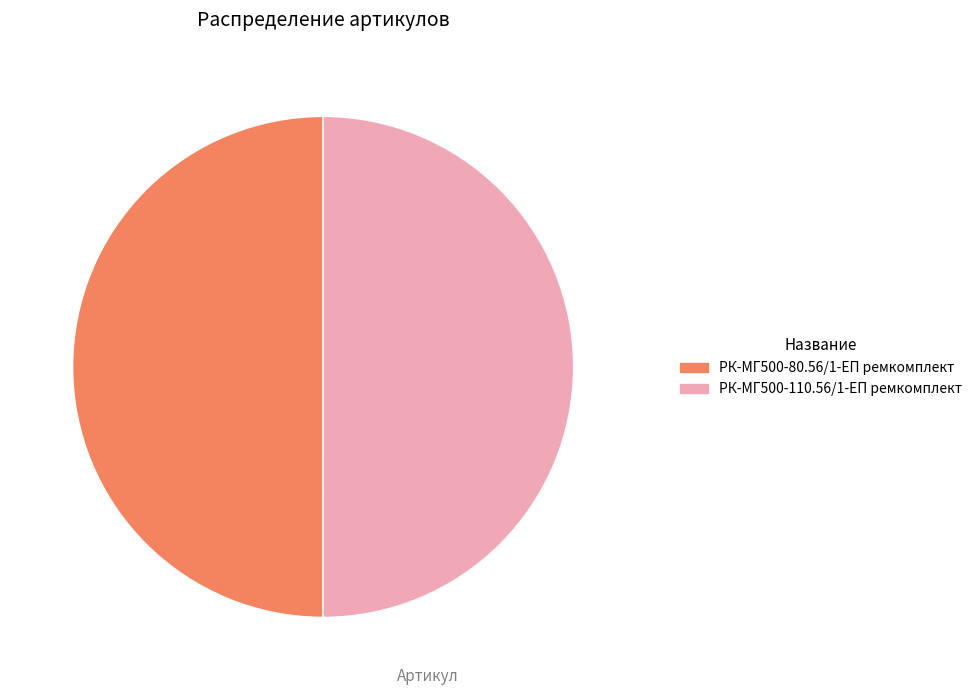

Is it true that РК-МГ500-110.56/1-ЕП ремкомплект is 50% of the pie?

True